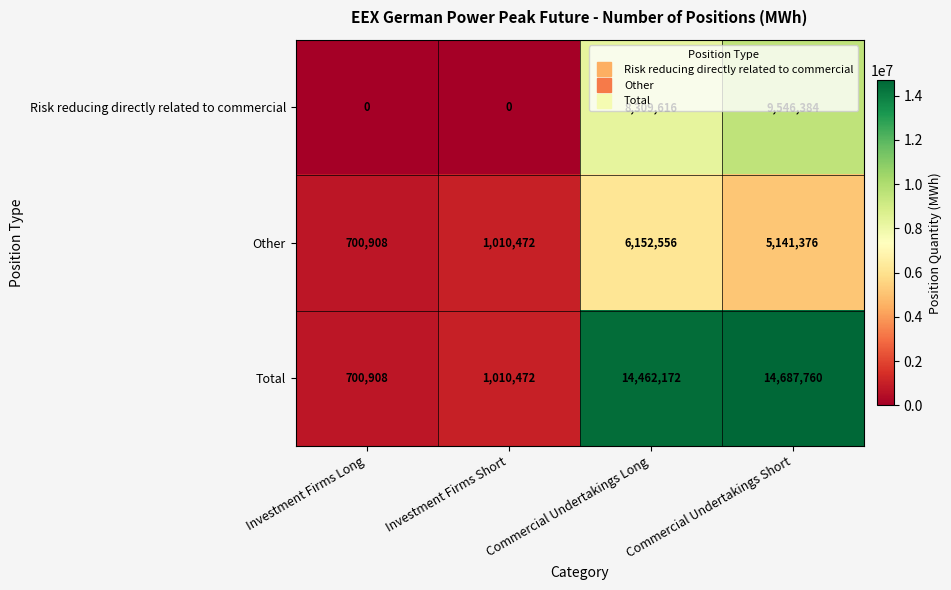

Is it true that Other equals 6152556 at Commercial Undertakings Long?

True